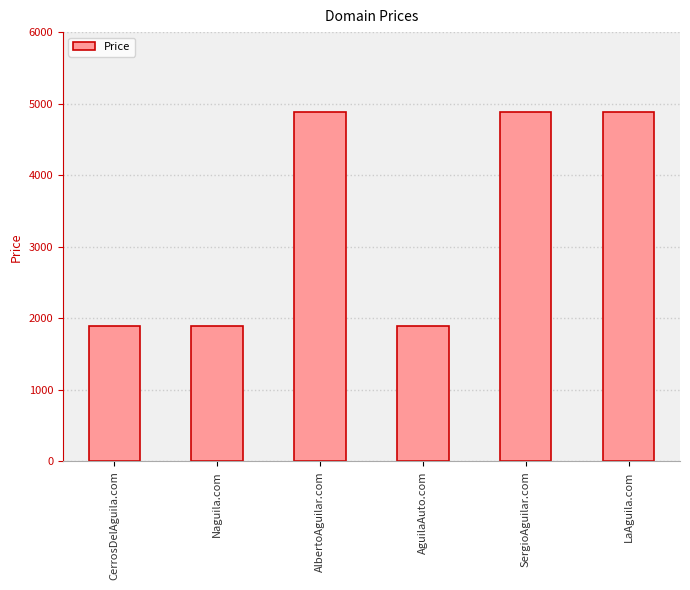

Are the bars horizontal?

No